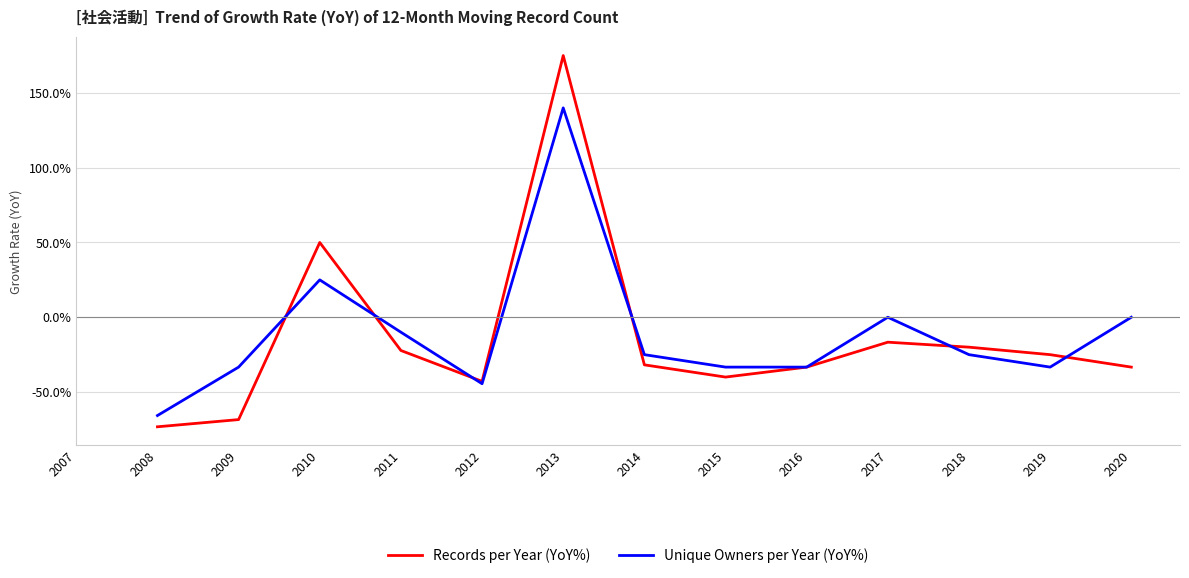

What is the lowest value of the Records per Year (YoY%) series?

-73.2